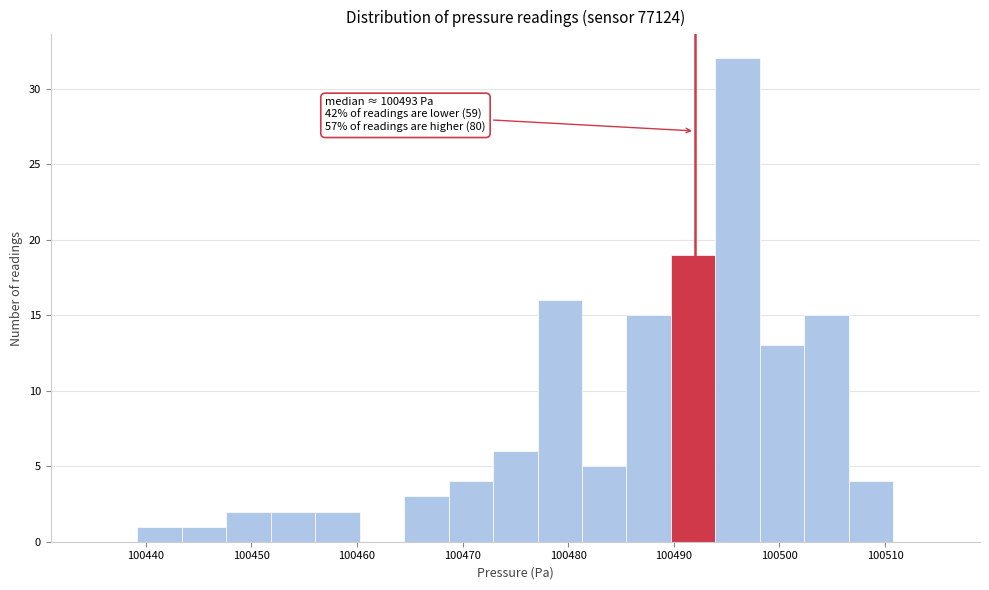

Which range on the x-axis has the tallest bar?

100494 to 100498